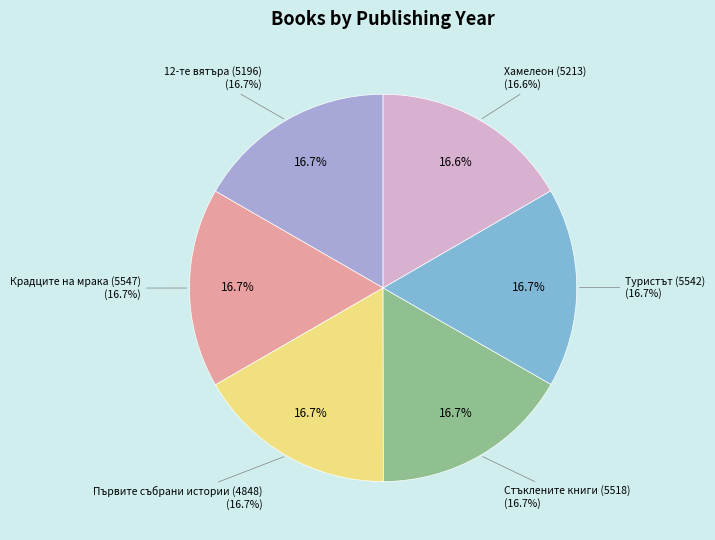

To the nearest percent, what percentage of the pie is Хамелеон (5213)?

17%